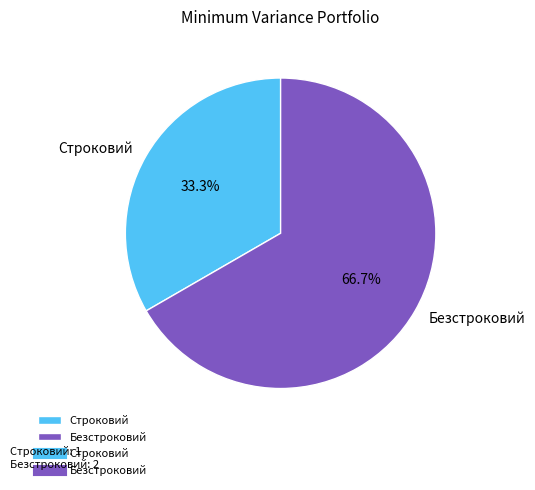

True or false: Строковий accounts for 48% of the total.

False